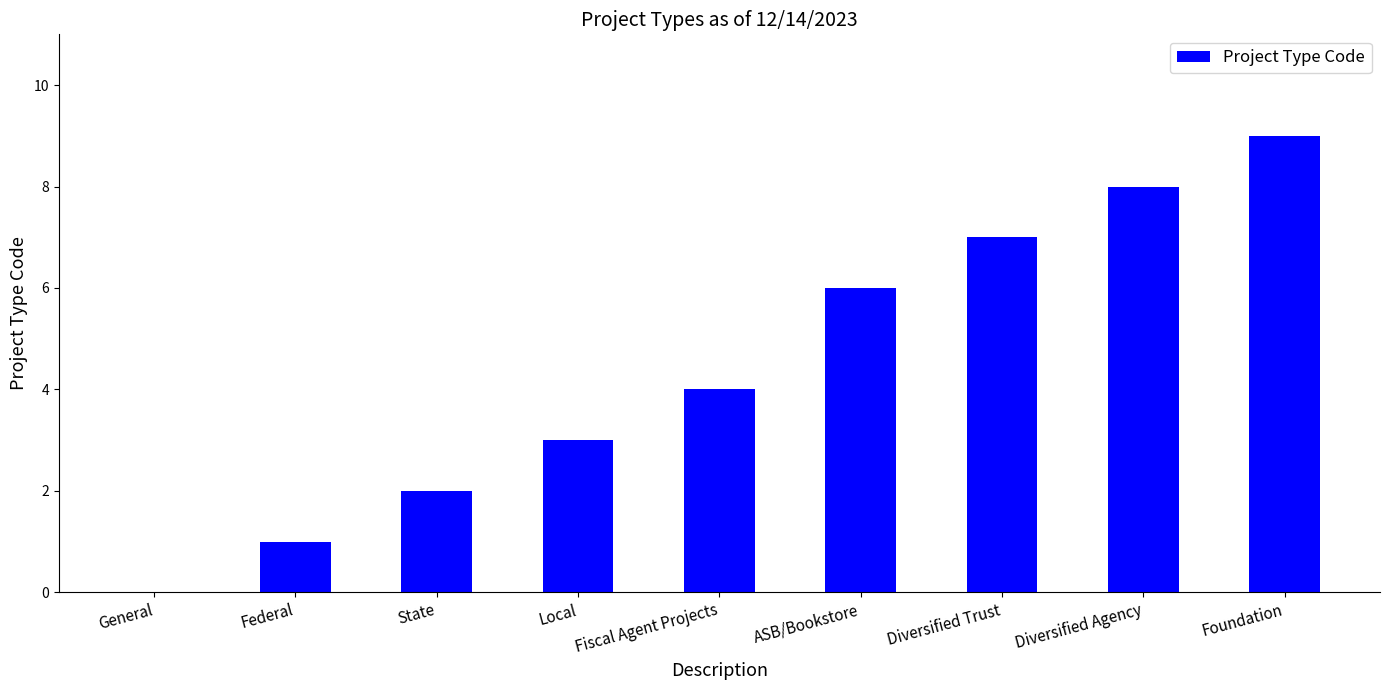

What is the change in value from General to Foundation?

+9